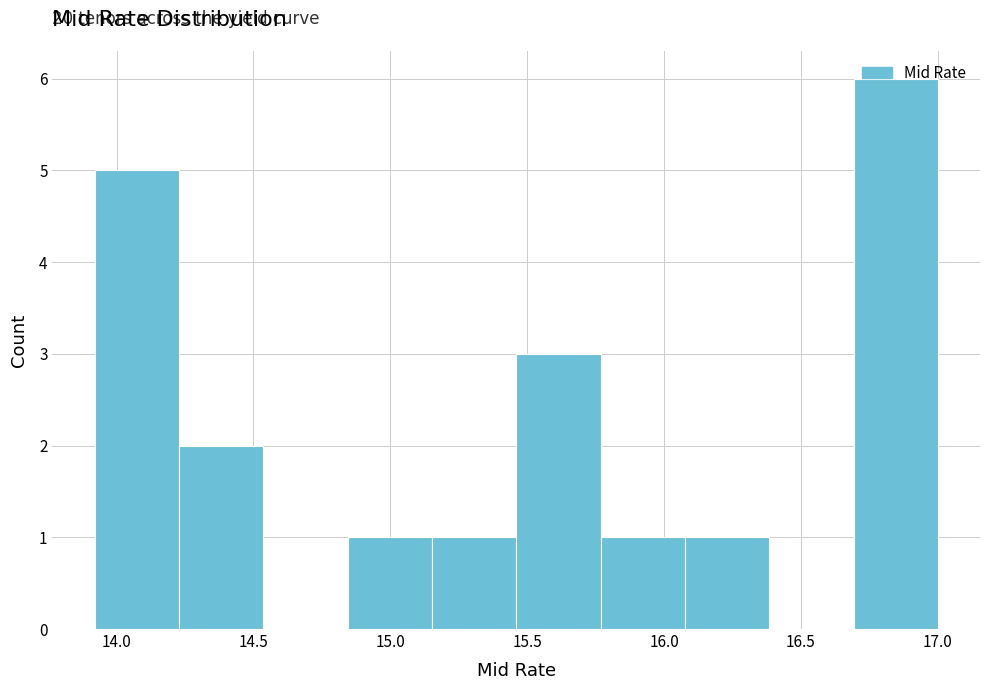

Which range on the x-axis has the tallest bar?

16.70 to 17.00